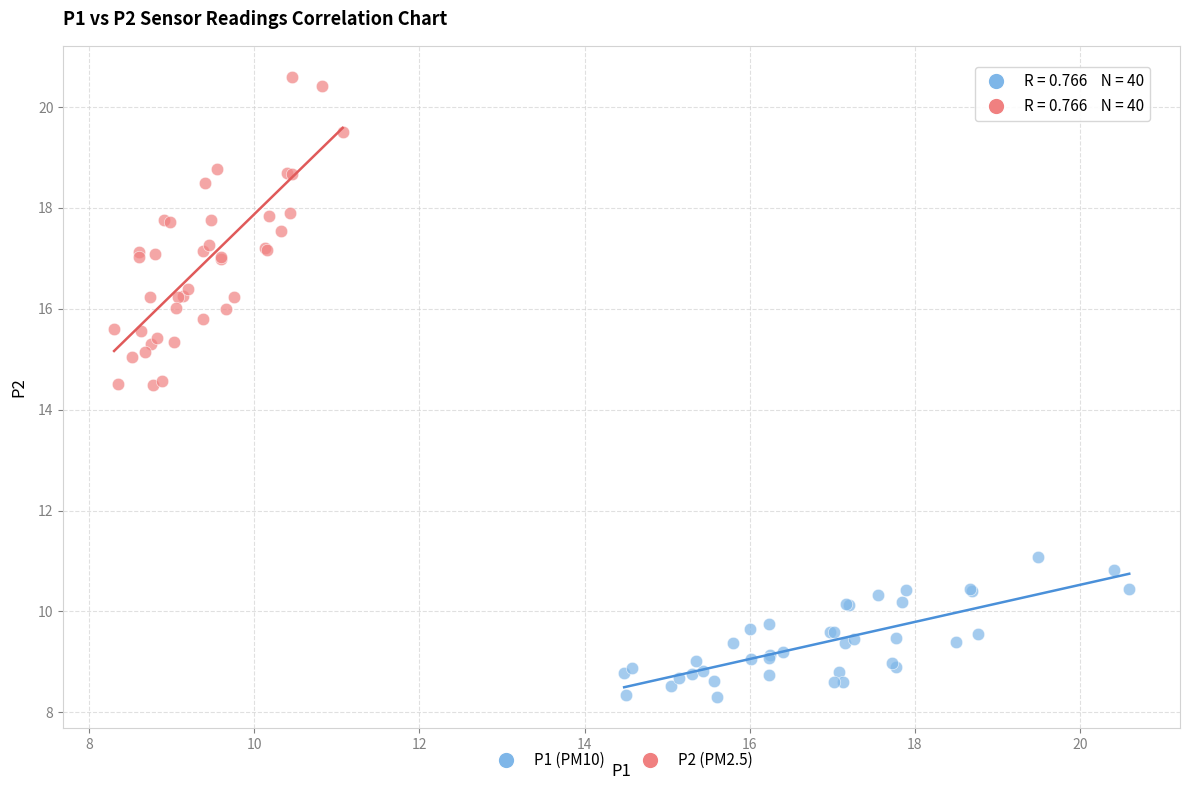

Which series has the largest Y range (max minus min)?

P2 (PM2.5)